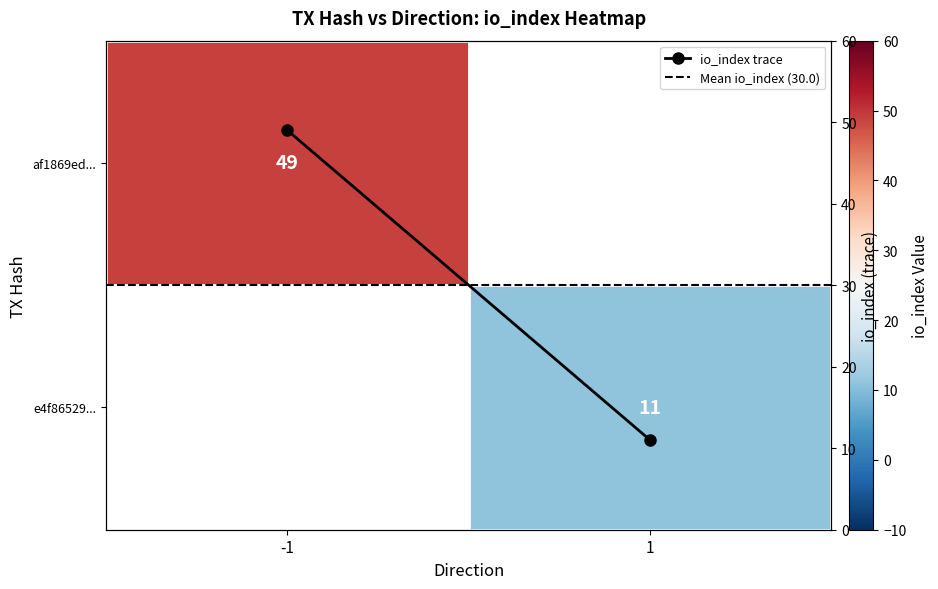

Which series has the largest range (max minus min)?

io_index trace